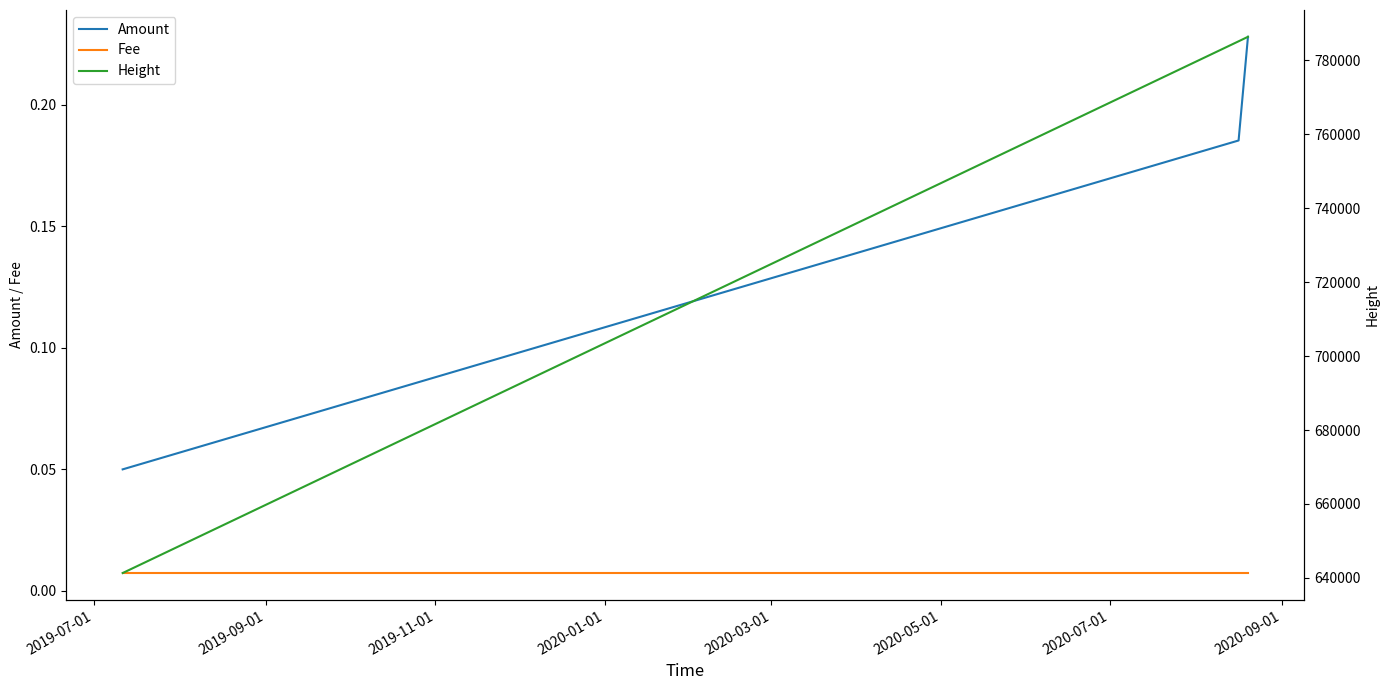

Count the number of categories in the chart.

3